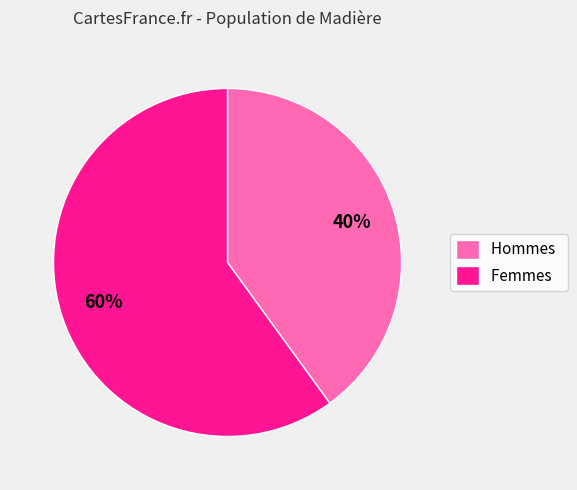

Do Hommes and Femmes together represent more than half of the pie?

Yes